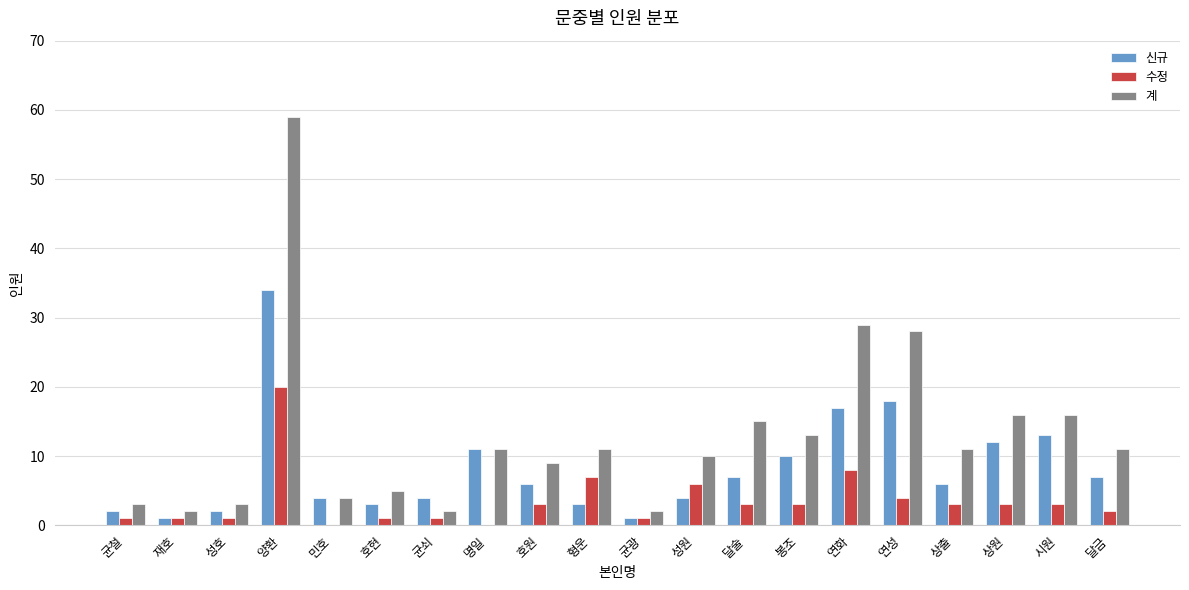

Which series changed the most between 호현 and 호원?

계